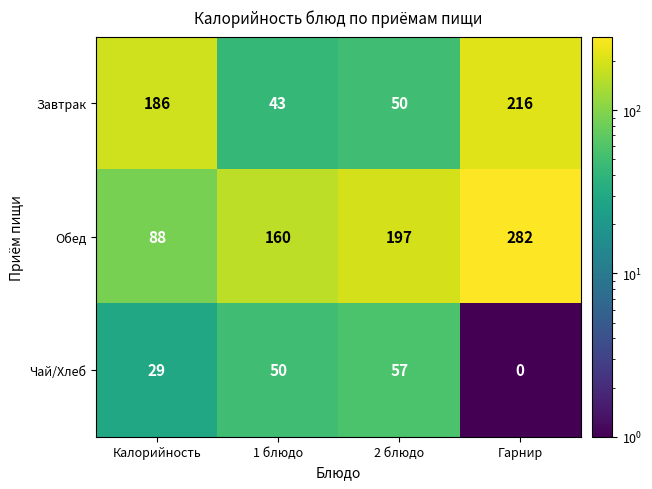

Which series has the largest total across all categories?

Обед